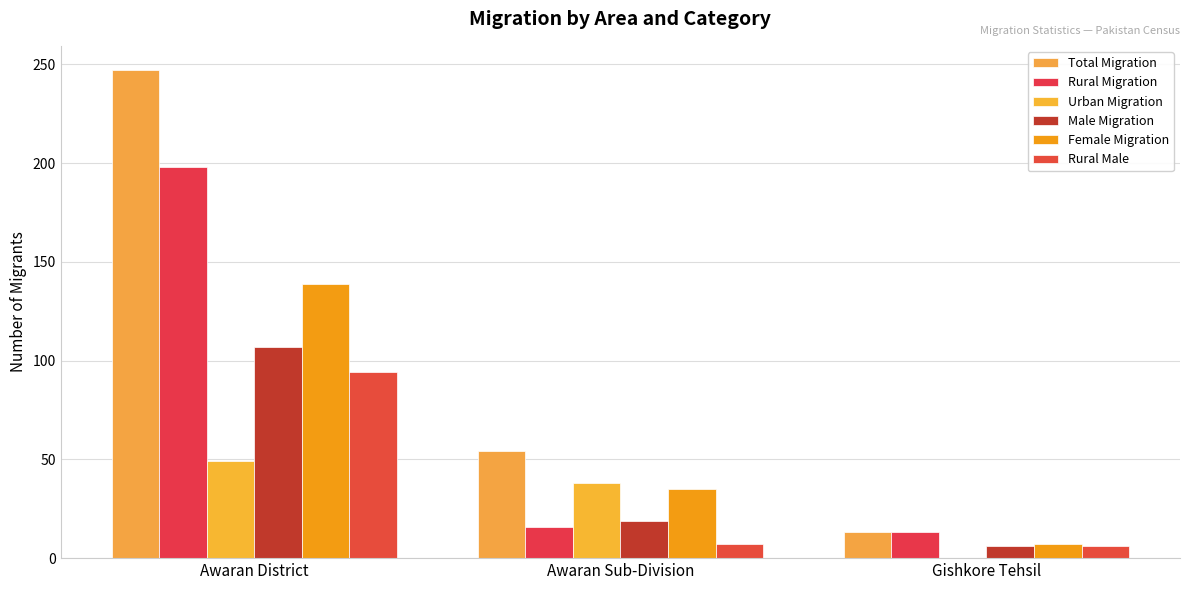

How many series are shown in this chart?

6